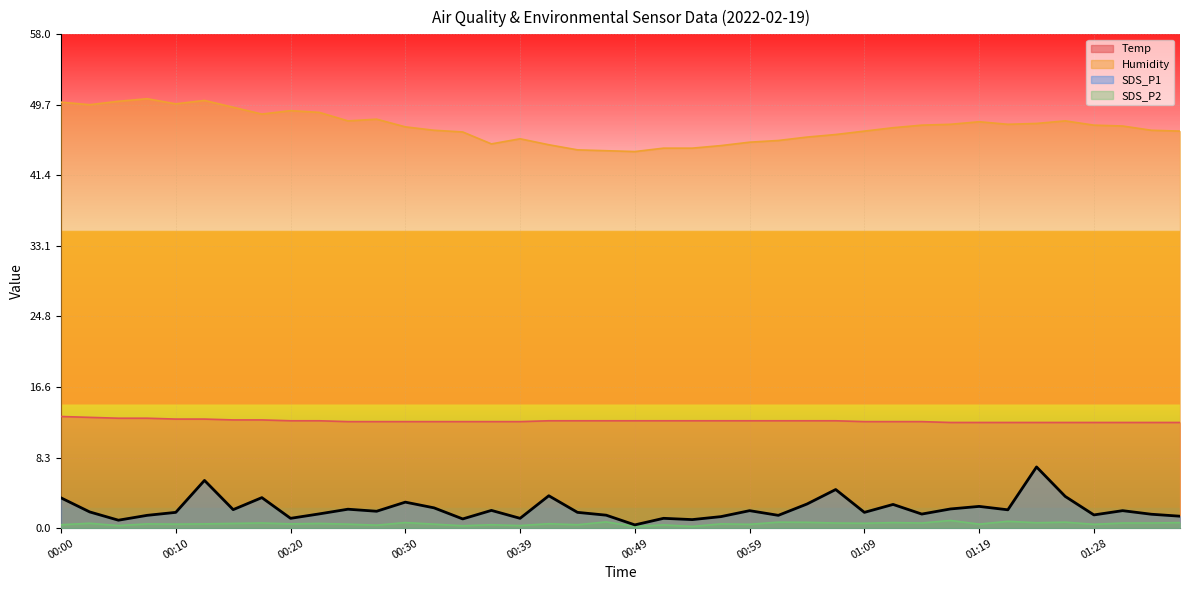

True or false: SDS_P2 and Temp intersect in this chart.

False